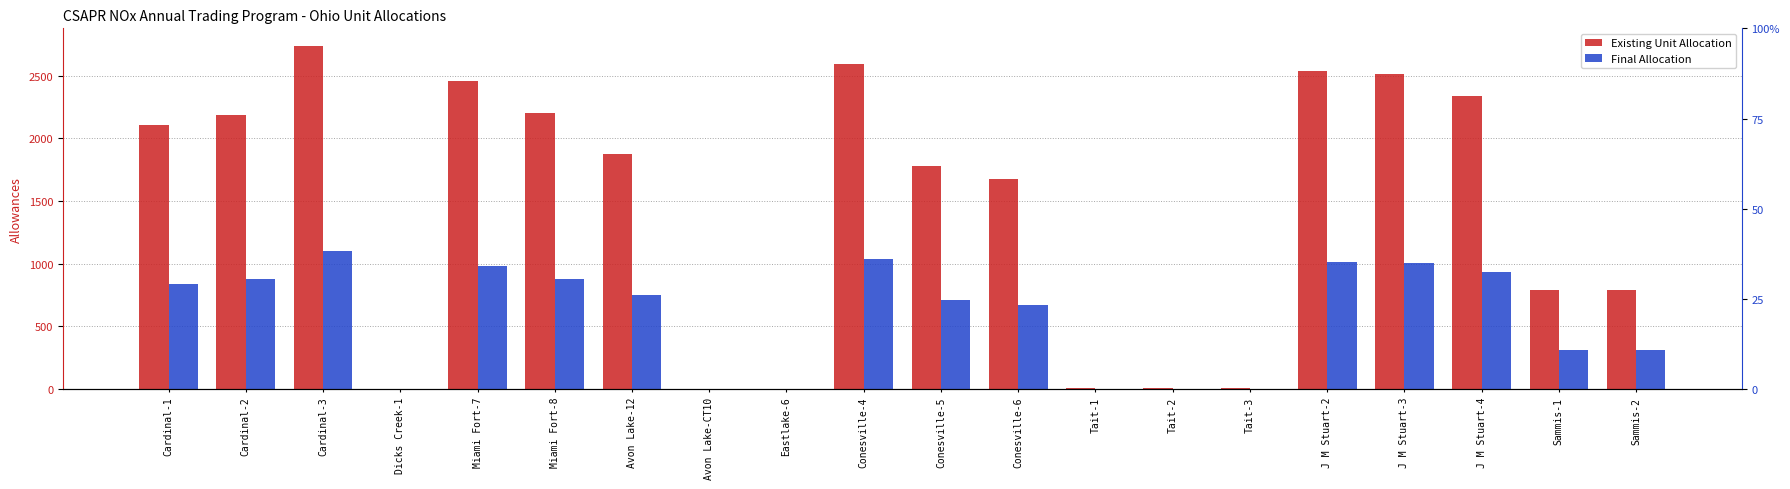

Where is Existing Unit Allocation nearest to the value 1371?

Conesville-6